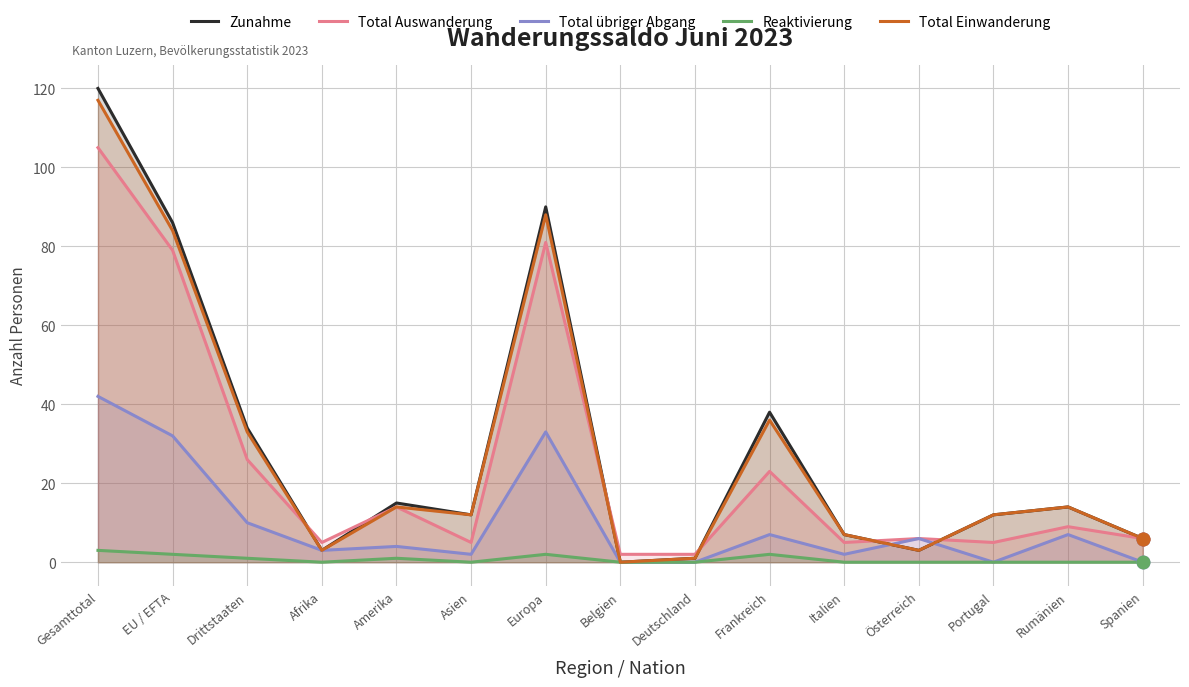

How many positive values does the Zunahme series have?

14